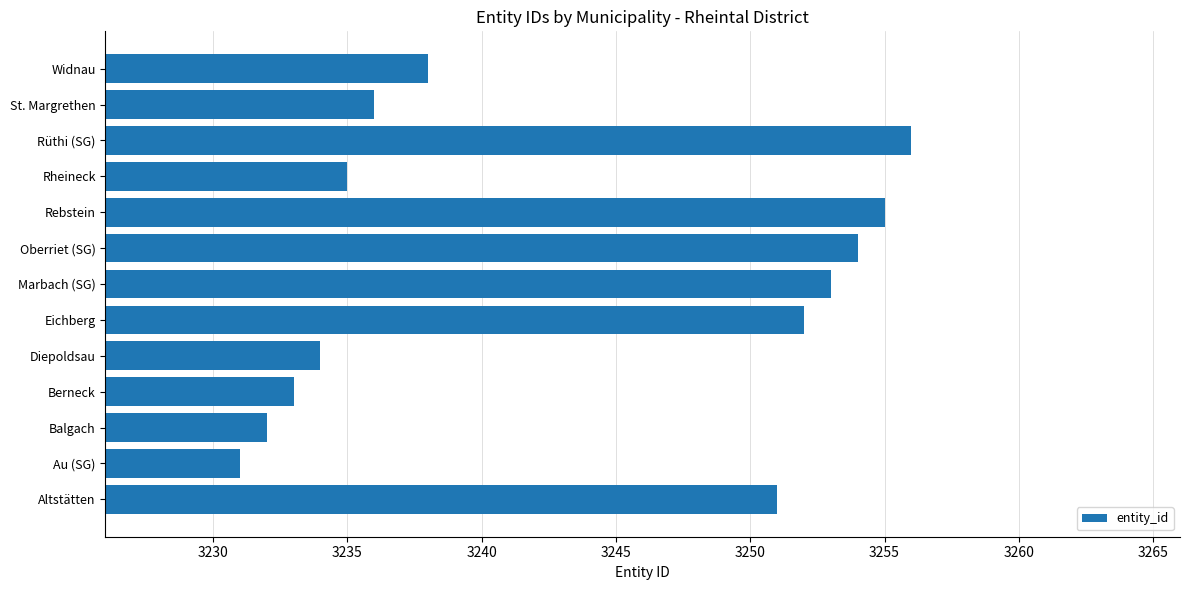

List the labels in order of value, smallest first.

Au (SG), Balgach, Berneck, Diepoldsau, Rheineck, St. Margrethen, Widnau, Altstätten, Eichberg, Marbach (SG), Oberriet (SG), Rebstein, Rüthi (SG)